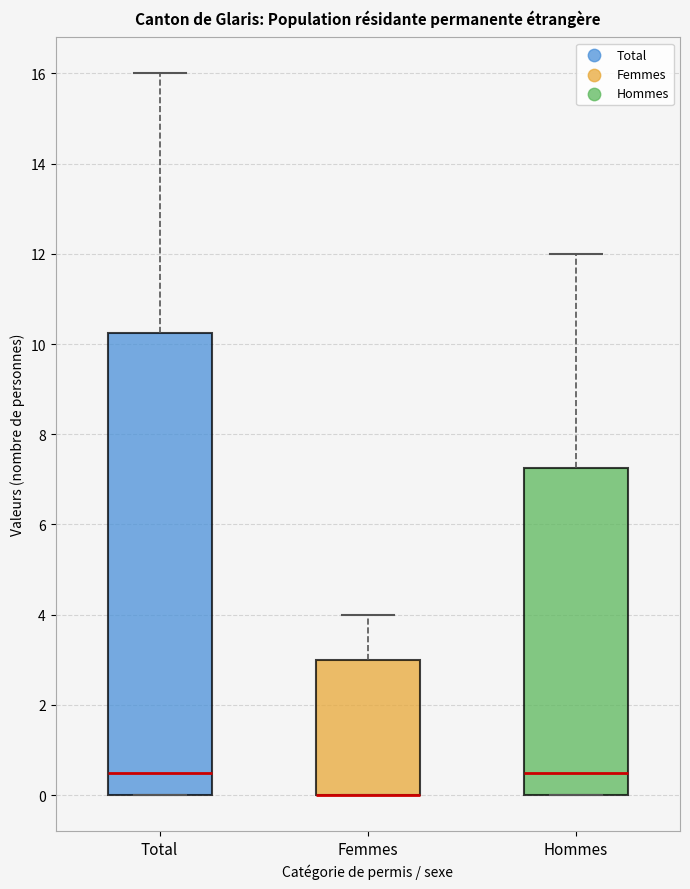

Reading left to right, read every box against the y-axis: the position of its median line, the range the box covers, and the ends of its whiskers. The values are not printed on the chart, so give them approximately, as read against the axis.

Total: median 0.6, box 0.0 to 10.2, whiskers 0.0 to 16.0
Femmes: median 0.0 (drawn on the box's lower edge), box 0.0 to 3.0, whiskers 0.0 to 4.0
Hommes: median 0.6, box 0.0 to 7.2, whiskers 0.0 to 12.0